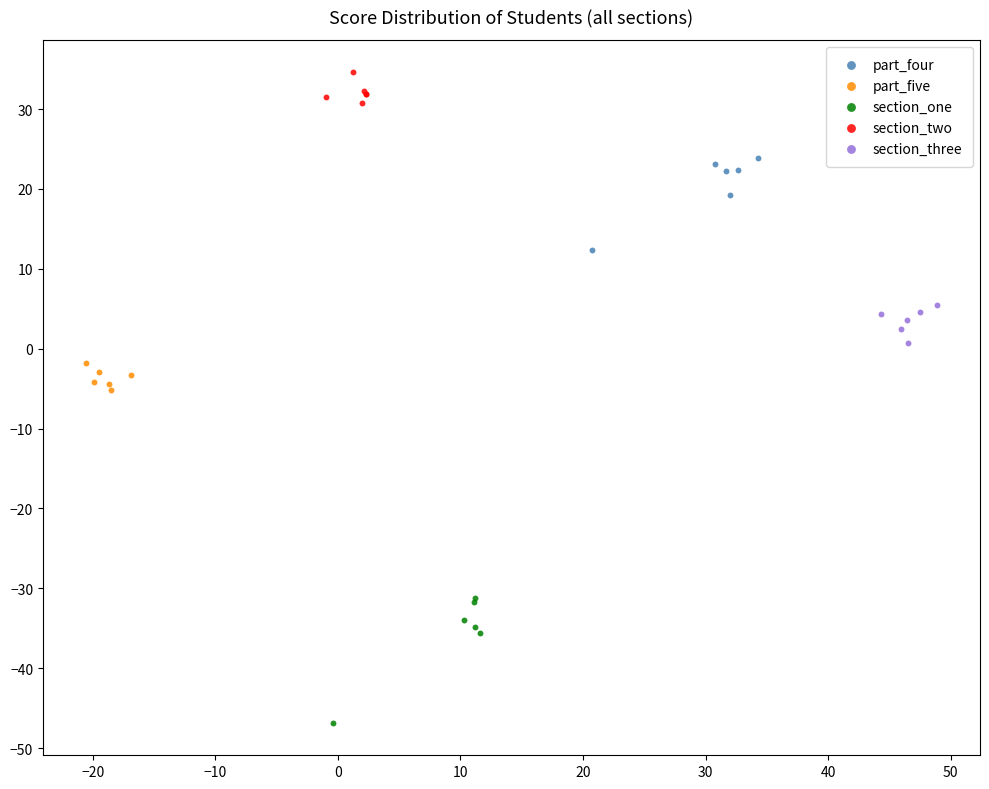

Which series reaches the minimum Y coordinate?

section_one